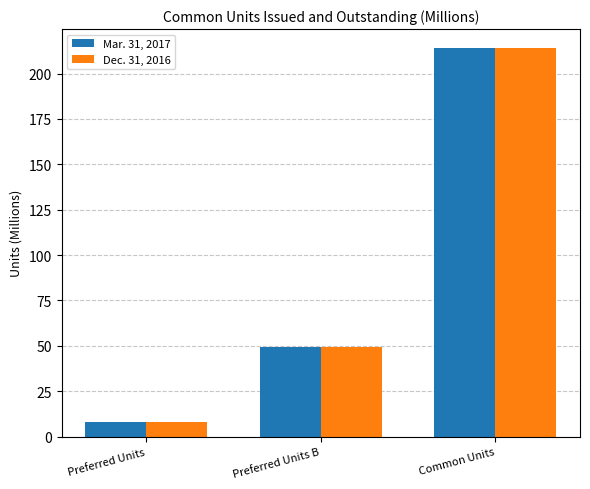

Is the value of Mar. 31, 2017 at Preferred Units greater than the value of Dec. 31, 2016 at Preferred Units B?

No